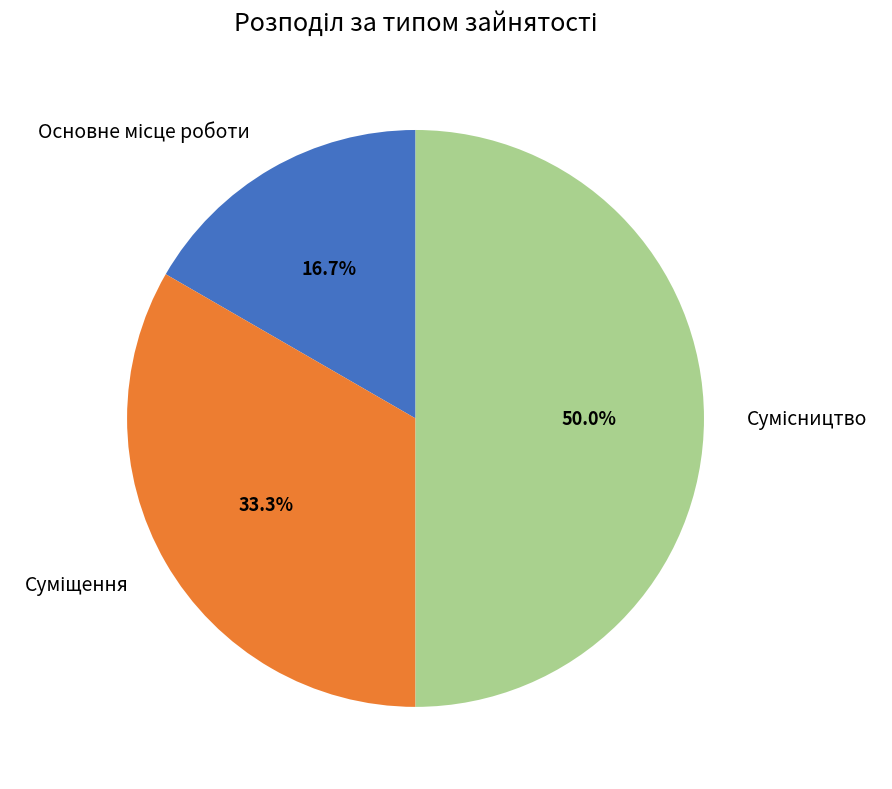

Count the number of slices in the pie.

3